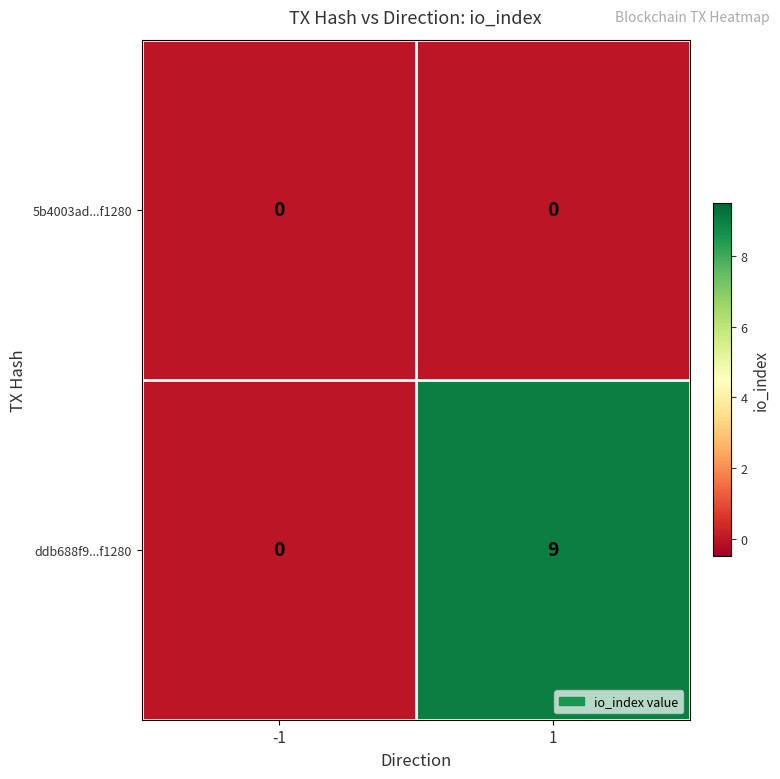

List the series in order of their peak value, lowest first.

5b4003ad...f1280, ddb688f9...f1280